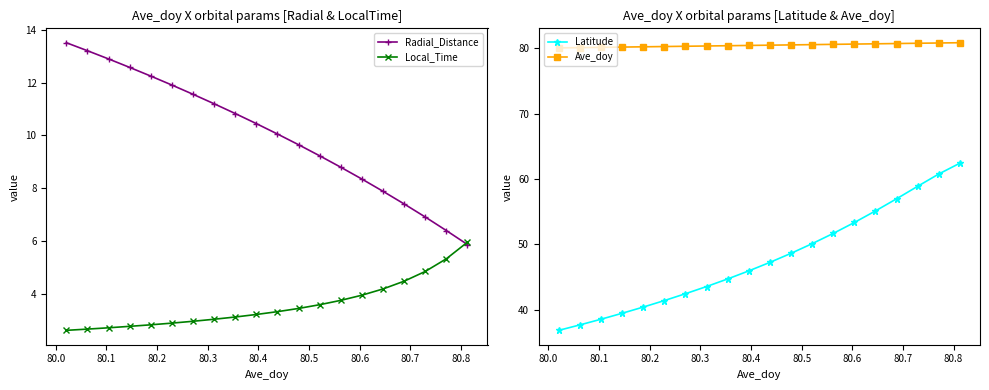

Reading left to right, list all the values displayed in this chart.

Radial_Distance: 13.5	13.2	12.9	12.6	12.3	11.9	11.6	11.2	10.8	10.4	10.1	9.6	9.2	8.8	8.3	7.9	7.4	6.9	6.4	5.9
Local_Time: 2.6	2.6	2.7	2.8	2.8	2.9	2.9	3.0	3.1	3.2	3.3	3.4	3.6	3.7	3.9	4.2	4.5	4.8	5.3	5.9
Latitude: 36.9	37.7	38.6	39.5	40.4	41.4	42.5	43.6	44.7	46.0	47.3	48.6	50.1	51.7	53.4	55.1	57.0	58.9	60.8	62.4
Ave_doy: 80.0	80.1	80.1	80.1	80.2	80.2	80.3	80.3	80.4	80.4	80.4	80.5	80.5	80.6	80.6	80.6	80.7	80.7	80.8	80.8